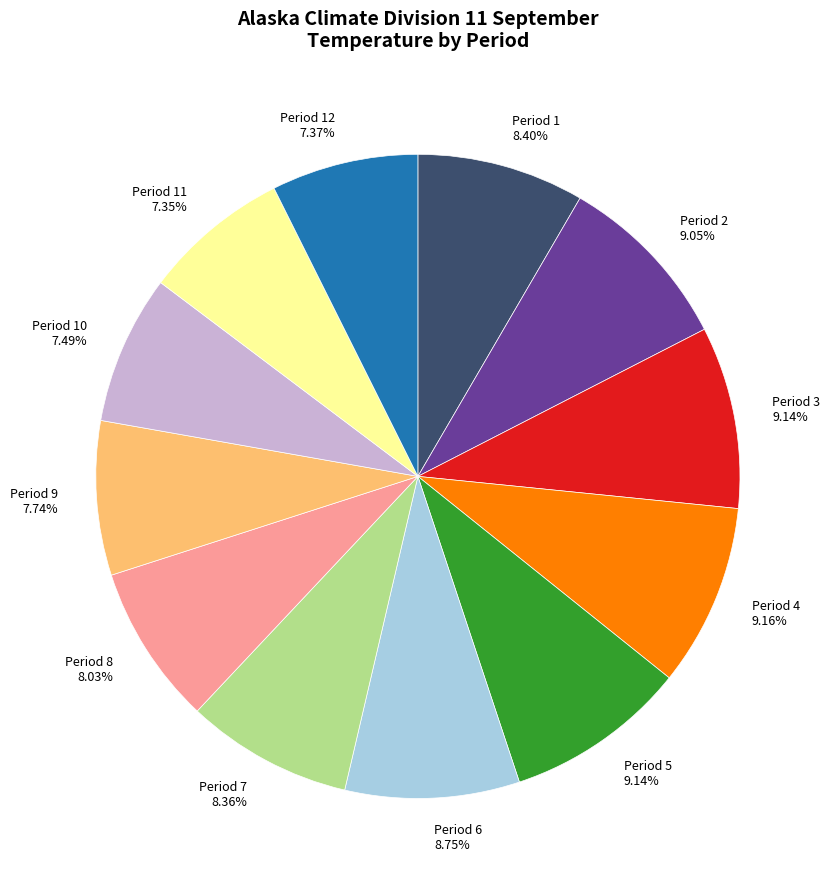

Is there a majority slice in this chart?

No